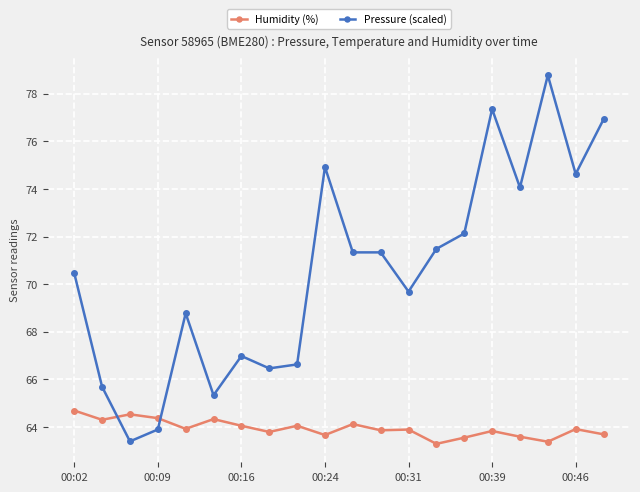

Which series has the widest spread of values?

Pressure (scaled)